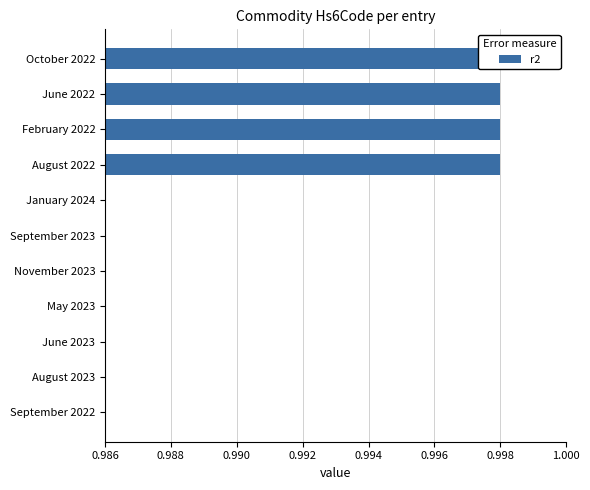

The chart shows a value of 0.3 at February 2022. True or false?

False